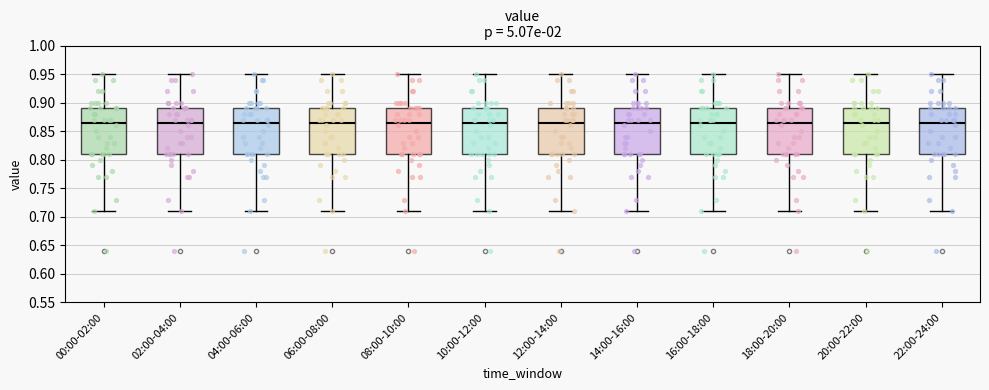

Reading left to right, transcribe this box plot: for each box, give where its median line is, the range the box spans, and where its two whiskers end, as read against the y-axis. The values are not printed on the chart, so give them approximately, as read against the axis.

00:00-02:00: median 0.865, box 0.810 to 0.890, whiskers 0.710 to 0.950
02:00-04:00: median 0.865, box 0.810 to 0.890, whiskers 0.710 to 0.950
04:00-06:00: median 0.865, box 0.810 to 0.890, whiskers 0.710 to 0.950
06:00-08:00: median 0.865, box 0.810 to 0.890, whiskers 0.710 to 0.950
08:00-10:00: median 0.865, box 0.810 to 0.890, whiskers 0.710 to 0.950
10:00-12:00: median 0.865, box 0.810 to 0.890, whiskers 0.710 to 0.950
12:00-14:00: median 0.865, box 0.810 to 0.890, whiskers 0.710 to 0.950
14:00-16:00: median 0.865, box 0.810 to 0.890, whiskers 0.710 to 0.950
16:00-18:00: median 0.865, box 0.810 to 0.890, whiskers 0.710 to 0.950
18:00-20:00: median 0.865, box 0.810 to 0.890, whiskers 0.710 to 0.950
20:00-22:00: median 0.865, box 0.810 to 0.890, whiskers 0.710 to 0.950
22:00-24:00: median 0.865, box 0.810 to 0.890, whiskers 0.710 to 0.950